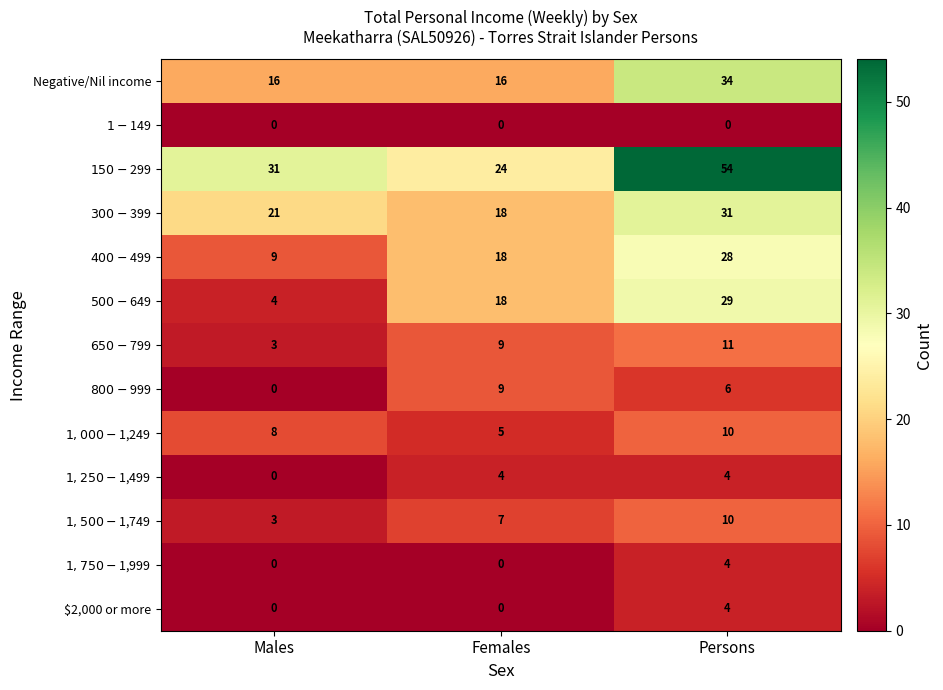

Which label corresponds to the largest value in the chart?

Persons